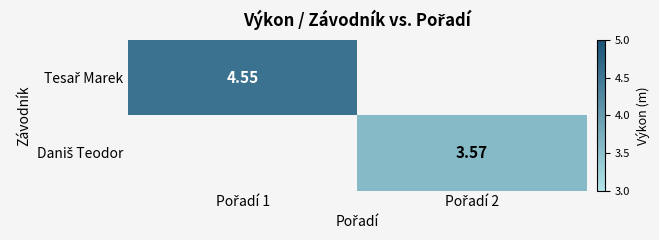

Where does the Daniš Teodor series first go above 3?

Pořadí 2